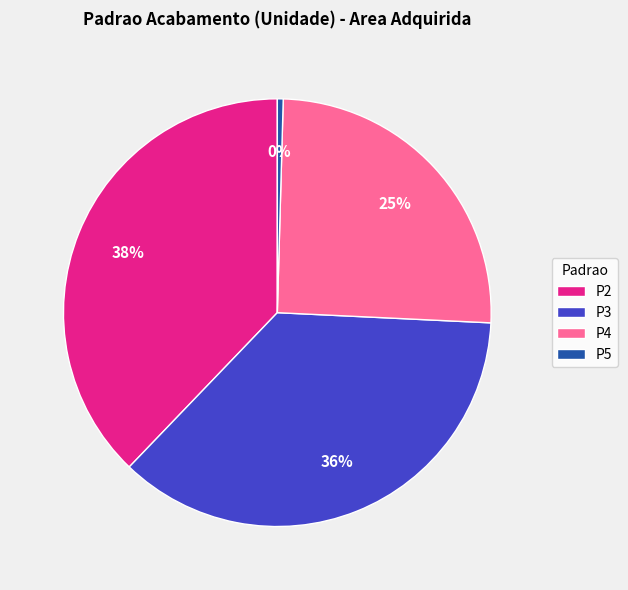

To the nearest percent, what is the average slice percentage?

25%